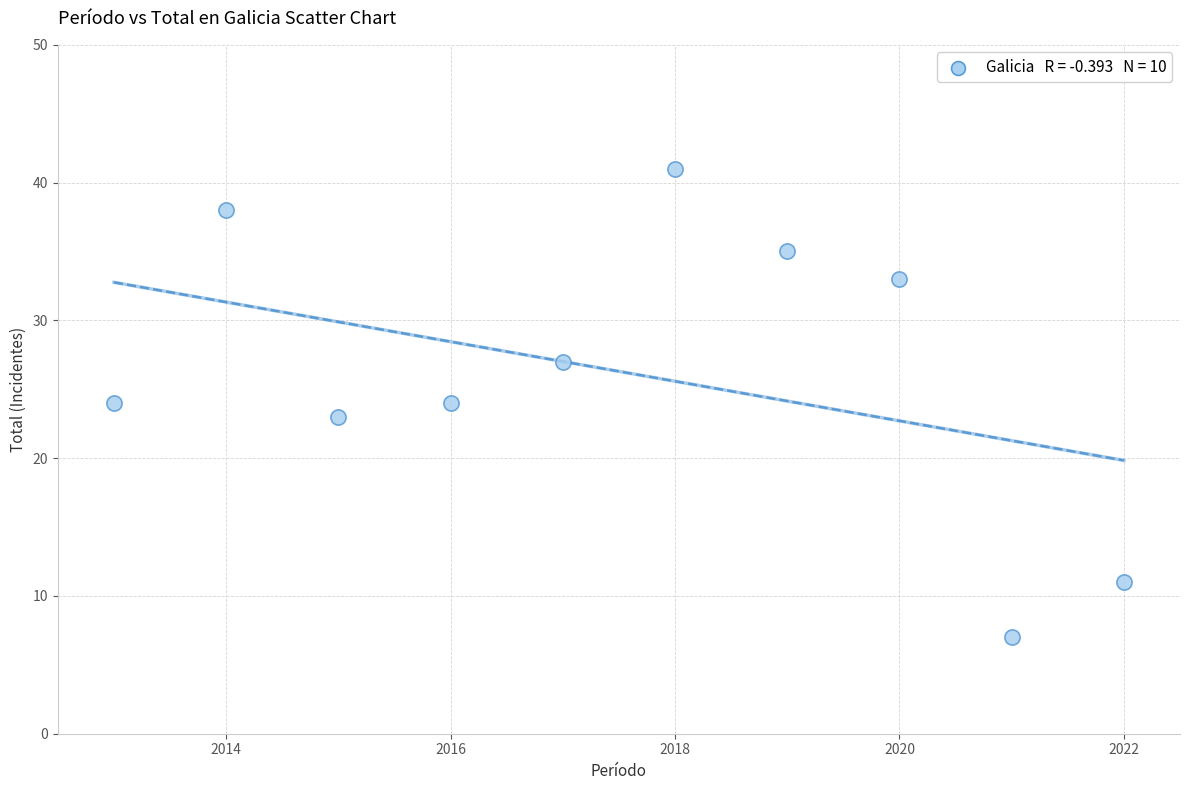

What is the range of X values (max minus min)?

9